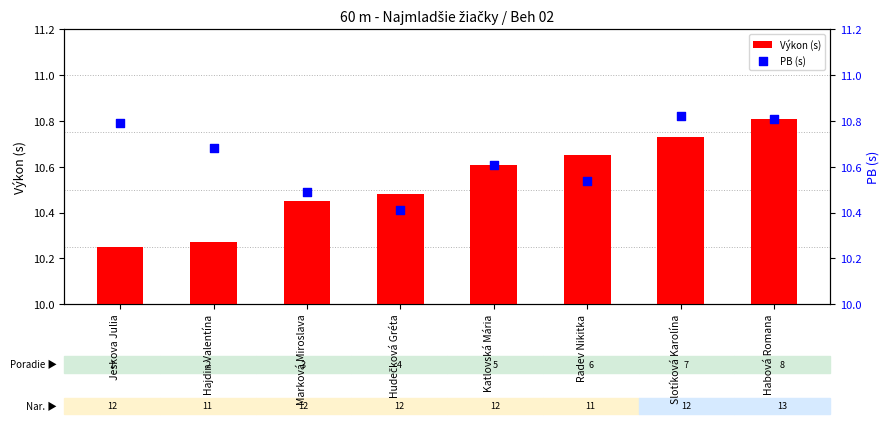

Which series has the widest spread of Y values?

Výkon (s)